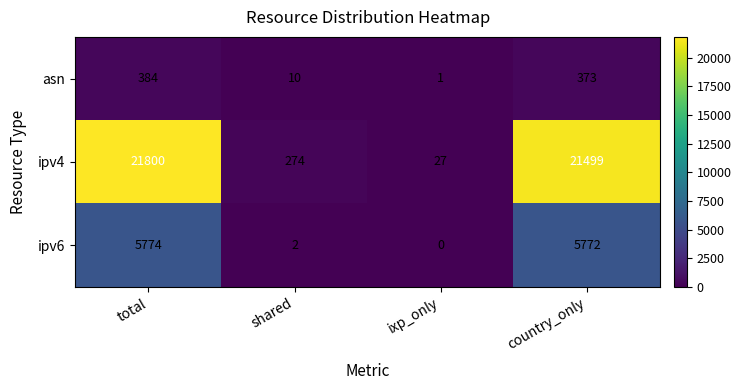

Which series has the largest total across all categories?

ipv4